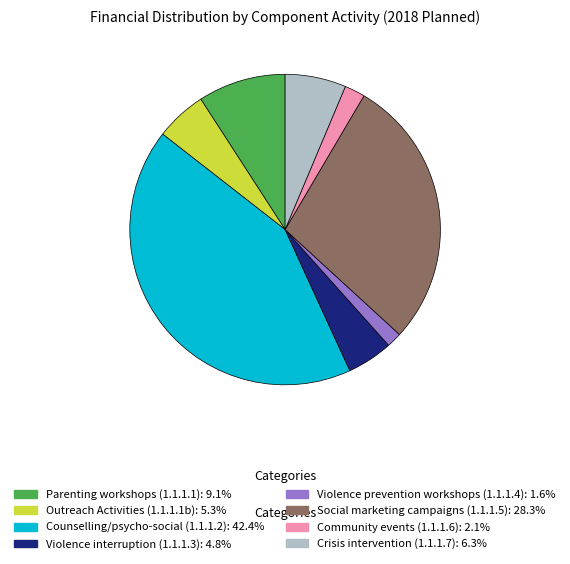

Do Violence prevention workshops (1.1.1.4) and Social marketing campaigns (1.1.1.5) together represent more than half of the pie?

No